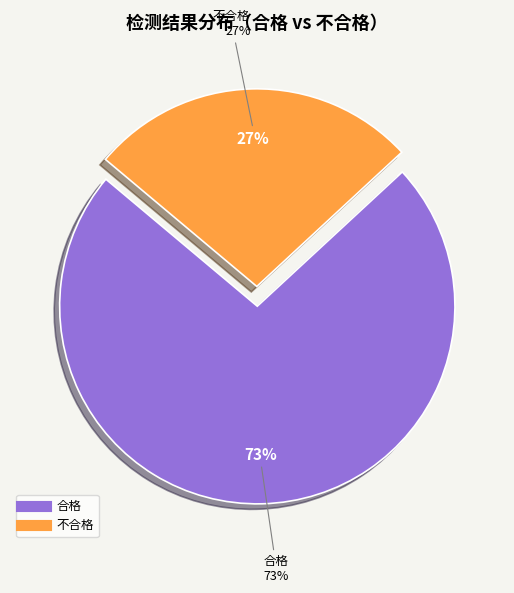

Which slice is the smallest?

不合格